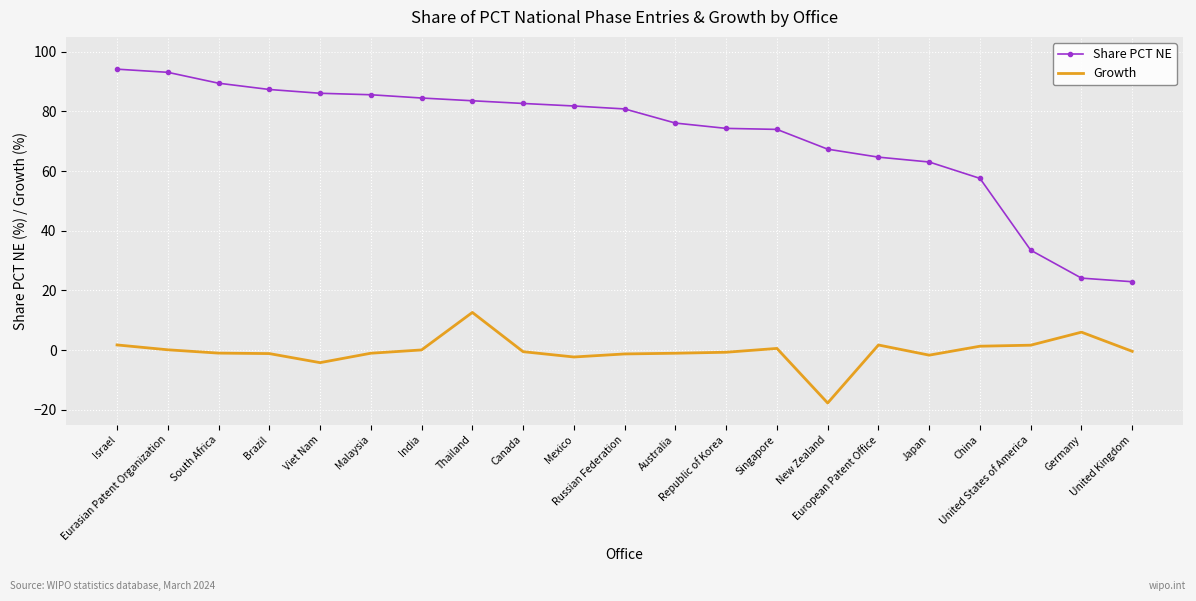

The value of Share PCT NE at United Kingdom is 22.9. True or false?

True